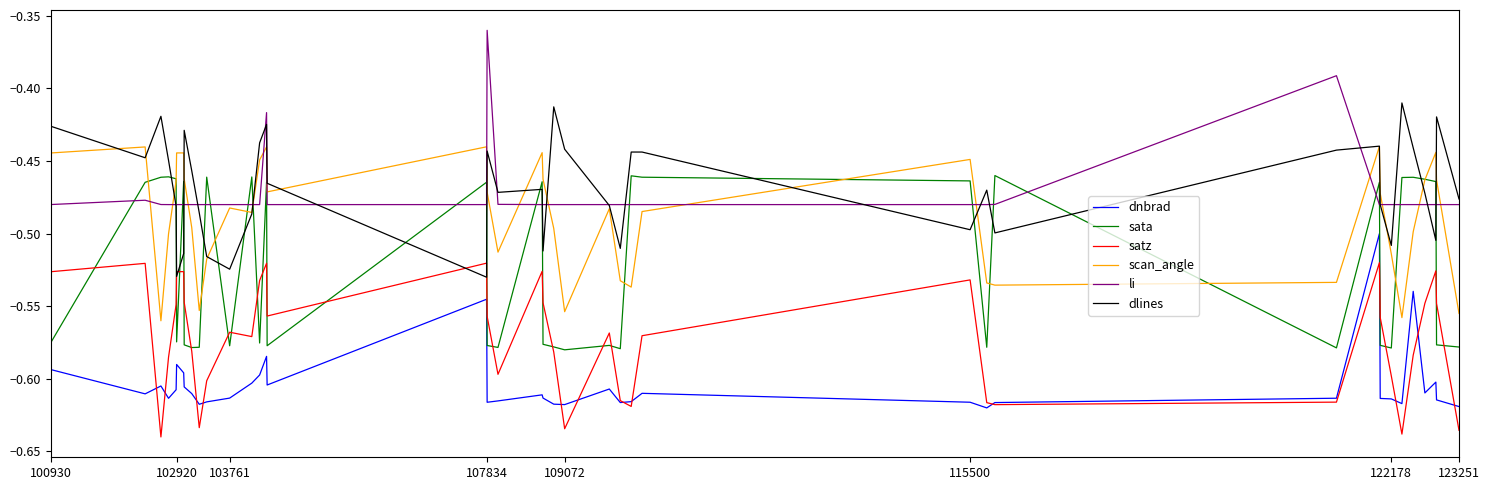

List the series in order of their peak value, lowest first.

satz, dnbrad, sata, scan_angle, dlines, li